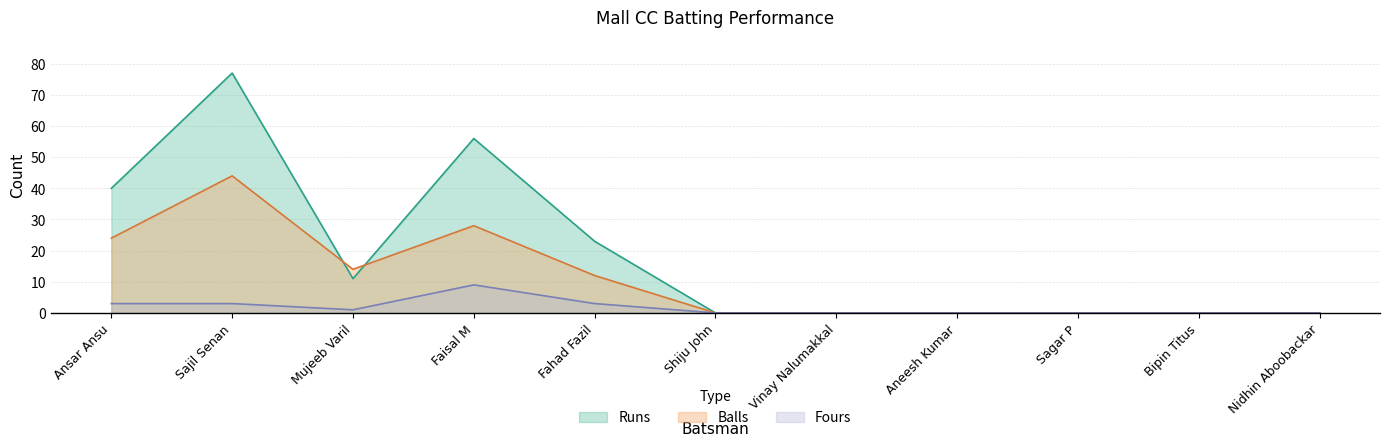

What is the greatest value displayed?

77